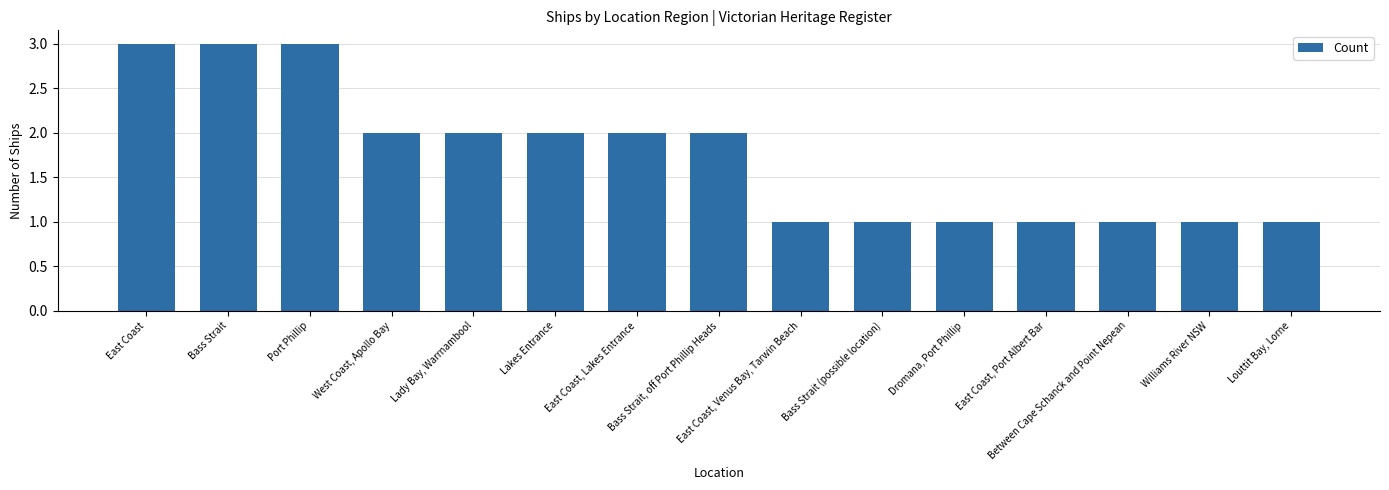

What is the sum of all values?

26